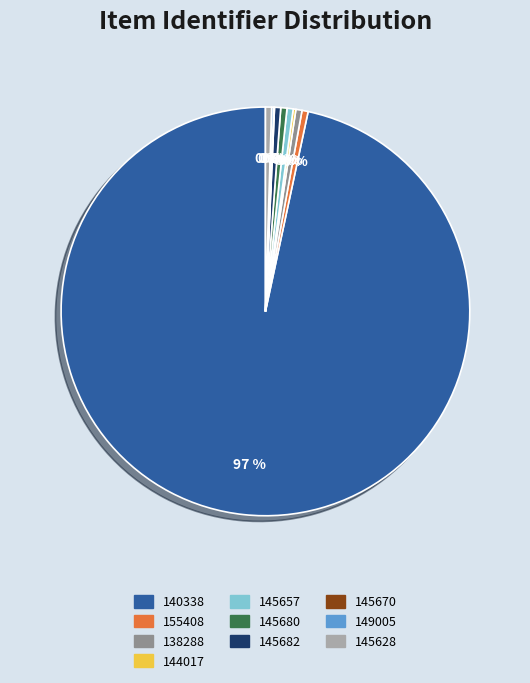

Which slice is the largest?

140338